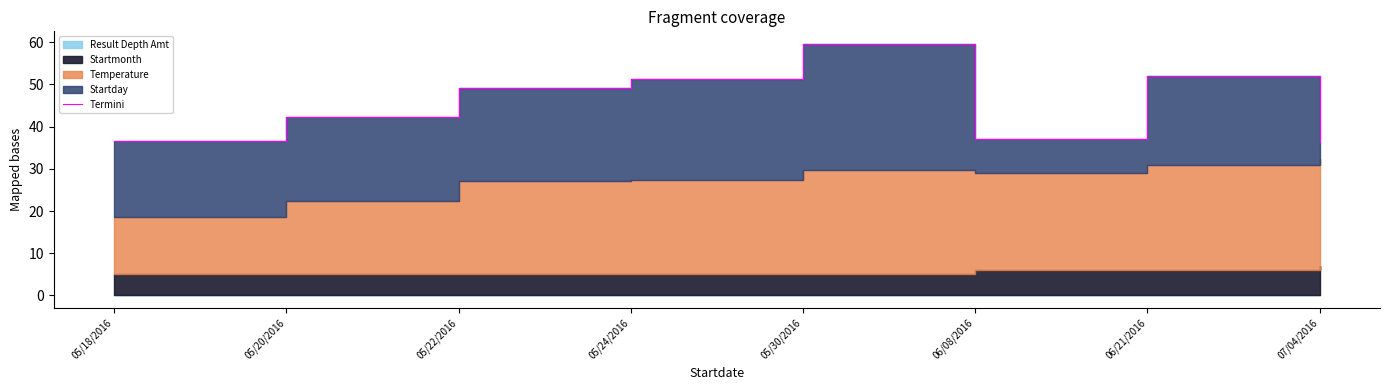

What is the smallest value displayed?

36.3